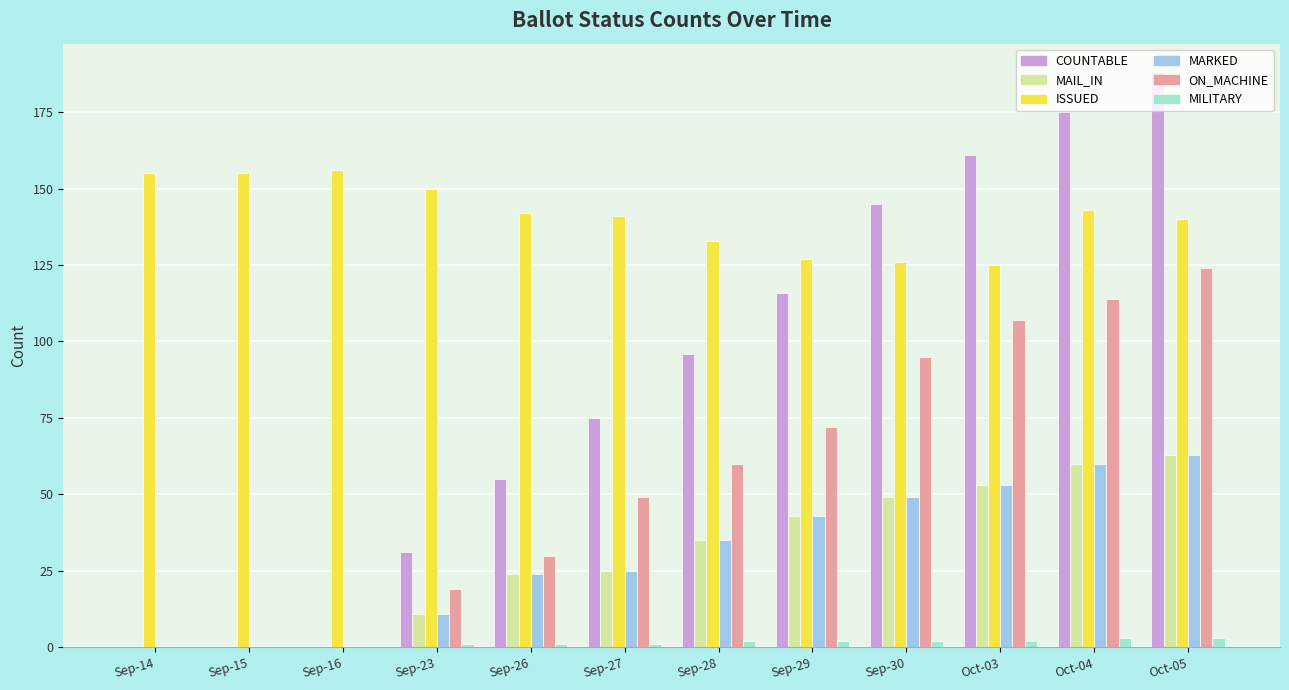

What is the sum of all MILITARY values?

17